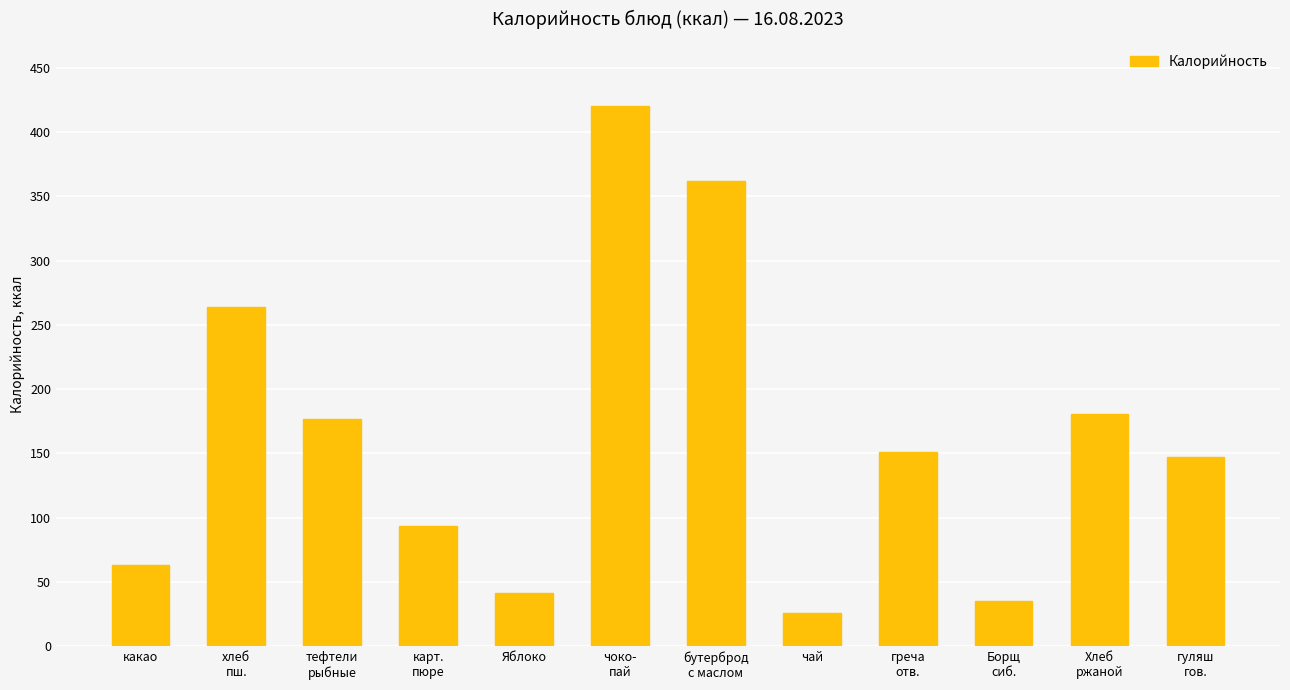

What is the minimum value shown in the chart?

25.9